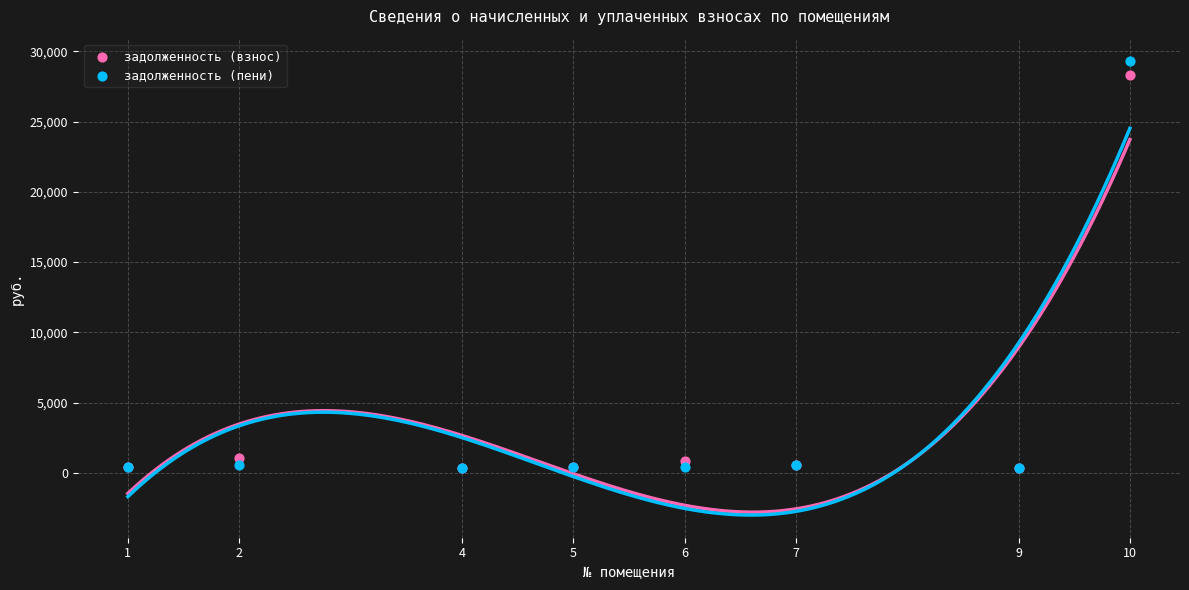

What are all the series names shown in the legend?

задолженность (взнос), задолженность (пени)